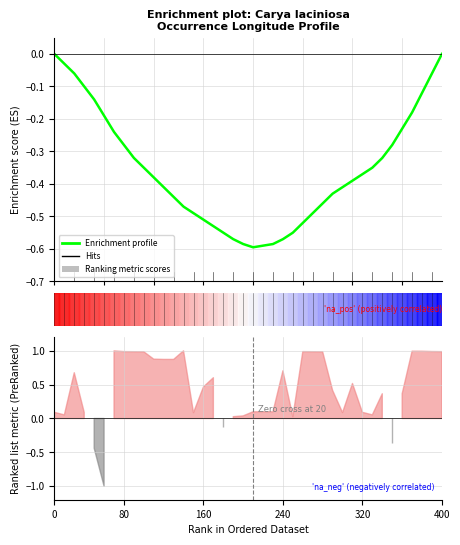

The chart shows a value of -0.1 at 26. True or false?

False